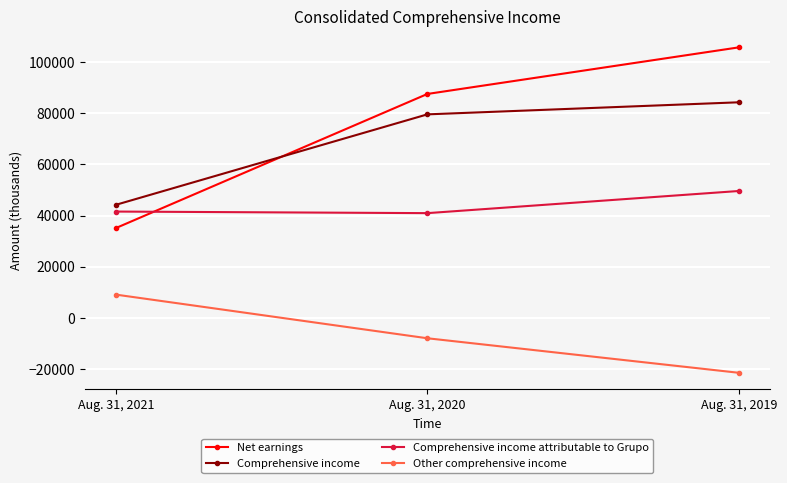

Is it true that Other comprehensive income equals 4473 at Aug. 31, 2021?

False